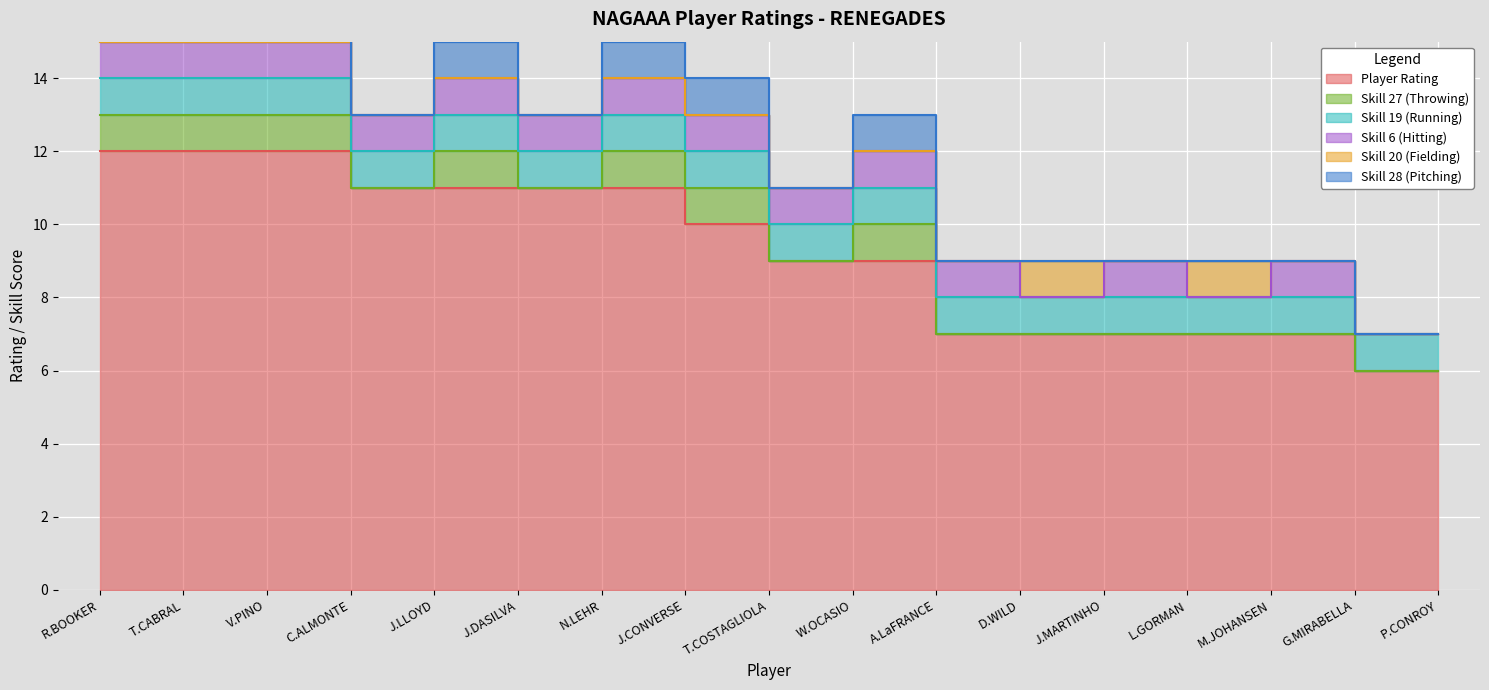

Which category has the highest value in the Skill 6 (Hitting) series?

ROBERT BOOKER